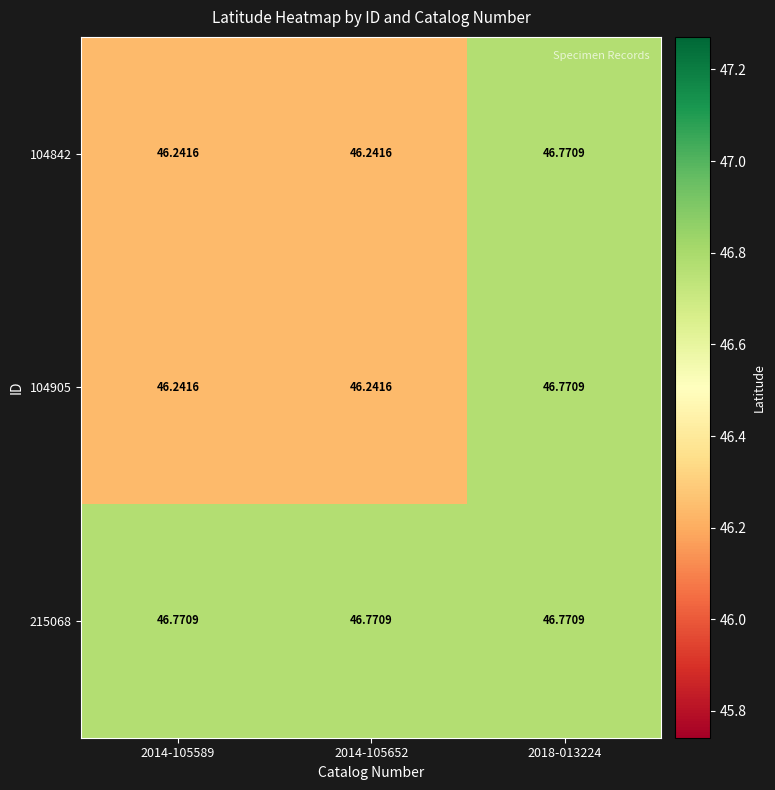

Is the value of 104905 at 2014-105652 greater than the value of 215068 at 2014-105652?

No